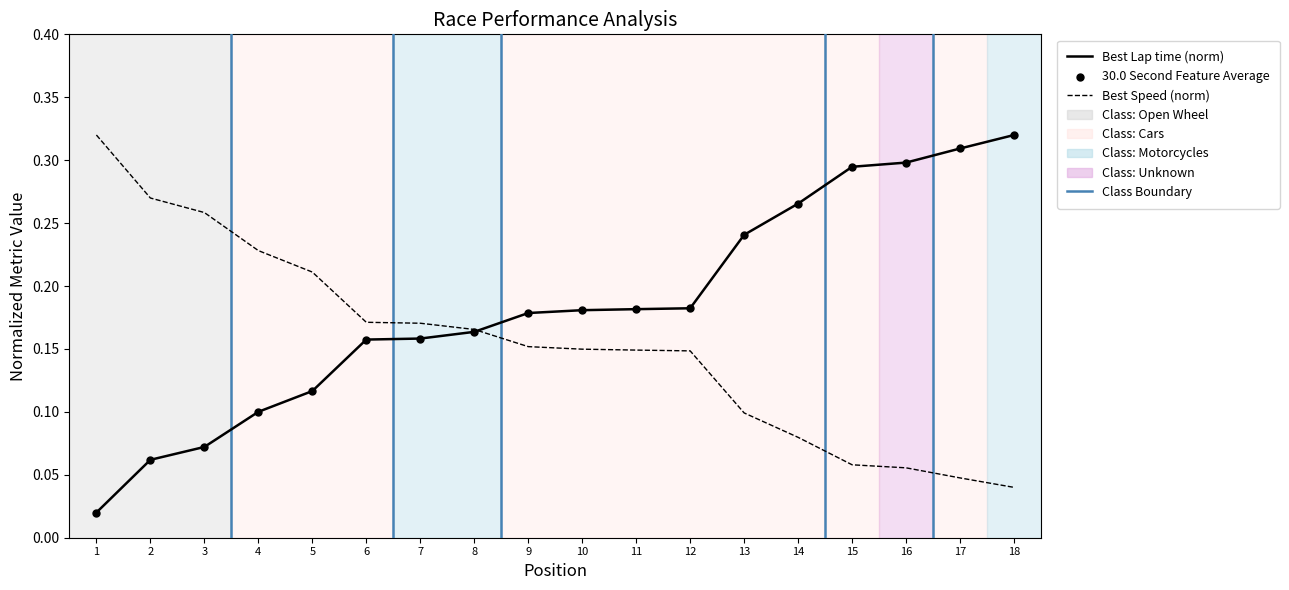

Is the value of Best Lap time (norm) at 6 greater than the value of Best Speed (norm) at 5?

No